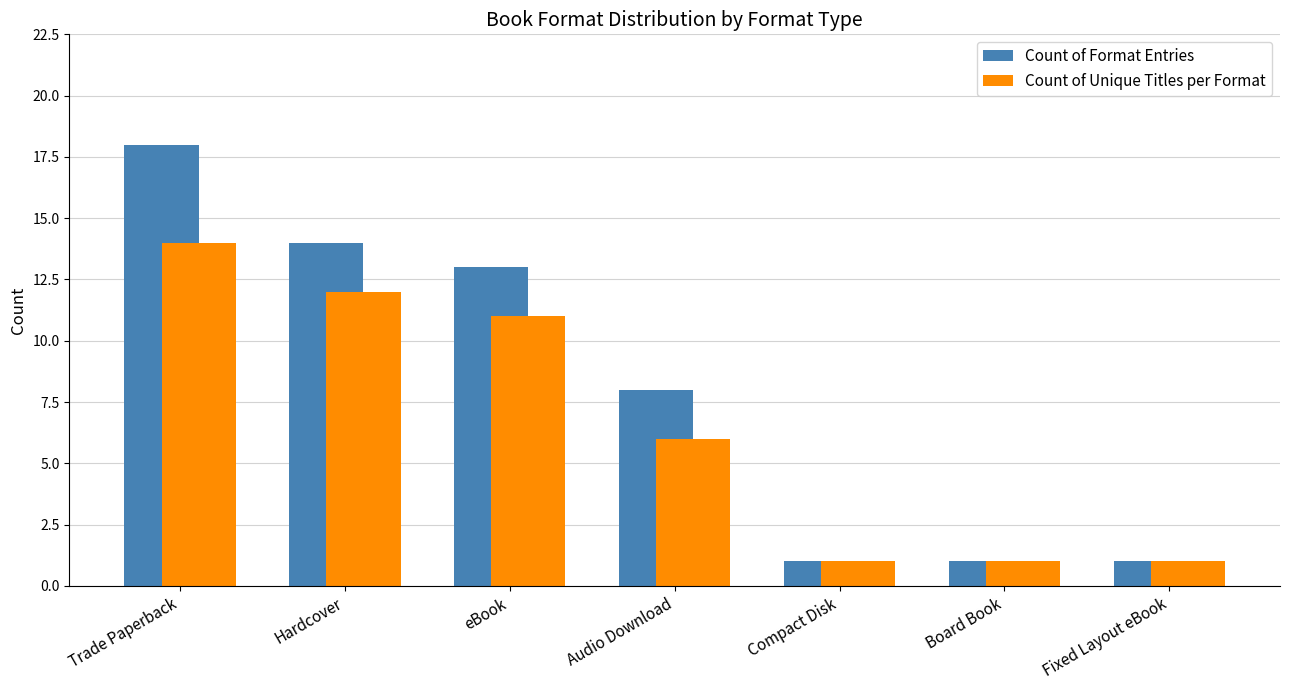

List the series in order of their peak value, highest first.

Count of Format Entries, Count of Unique Titles per Format